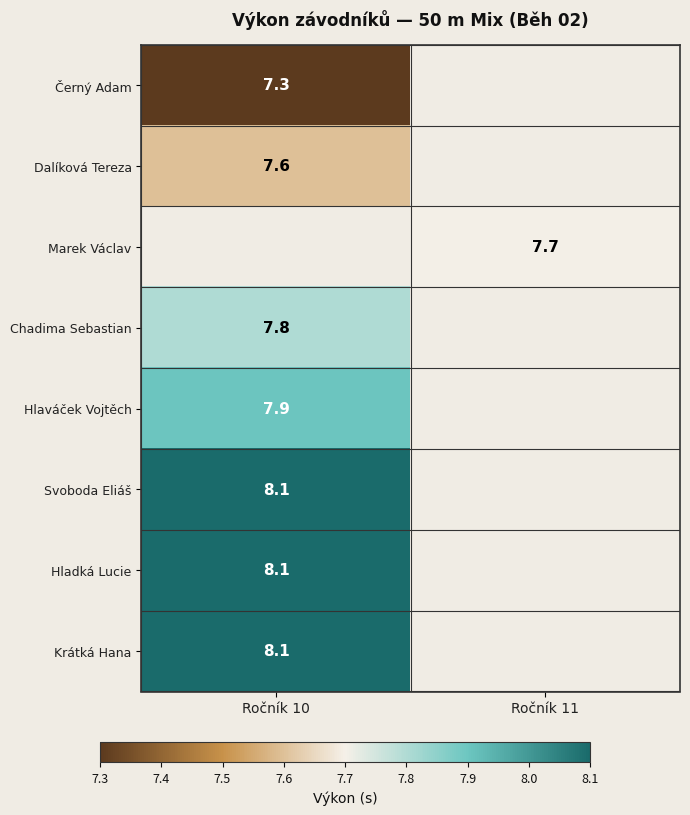

The Svoboda Eliáš series shows 8.1 at Ročník 10. True or false?

True